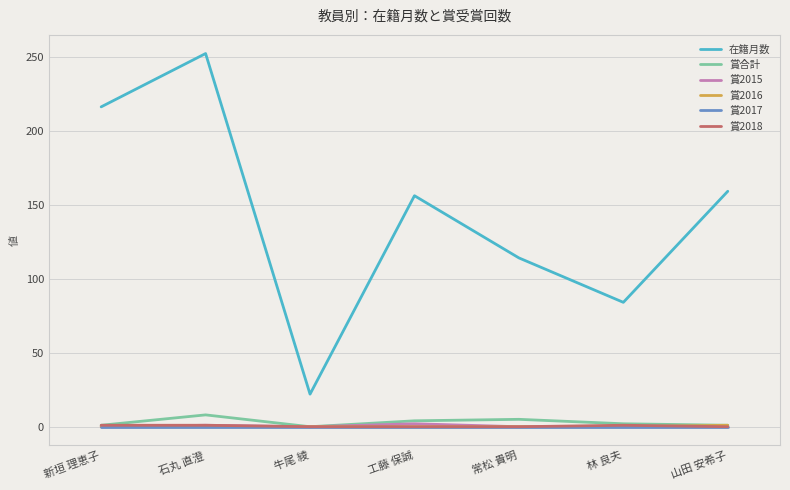

At which category does the chart reach its peak across all series?

石丸 直澄